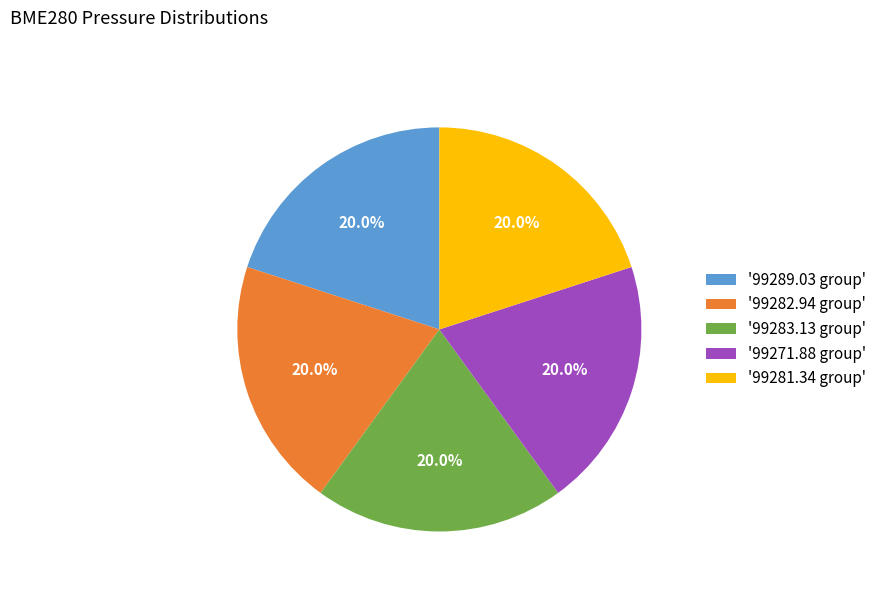

Is the sum of '99282.94 group' and '99281.34 group' greater than half?

No